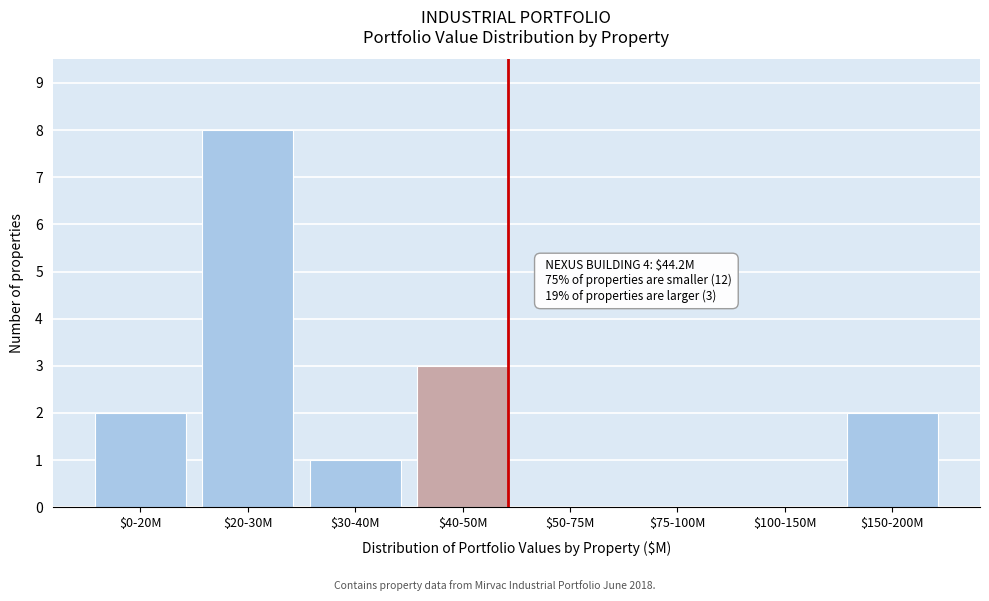

At which label is the value closest to 4?

$40-50M